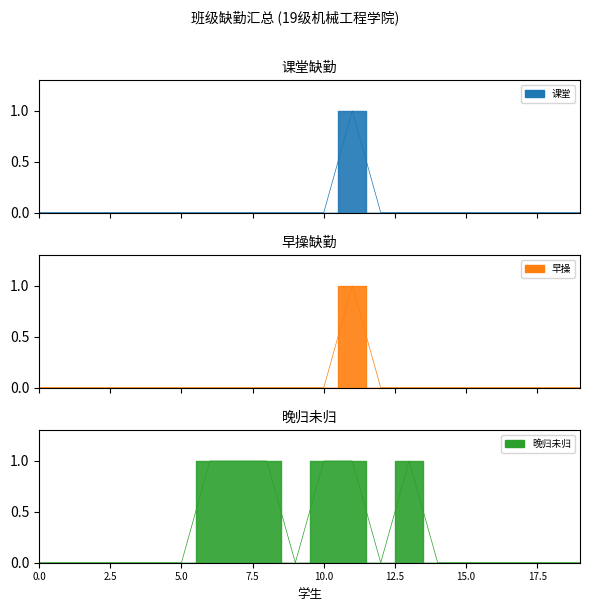

Is the value of 课堂 at 陈永祺 greater than the value of 晚归未归 at 晏智?

No